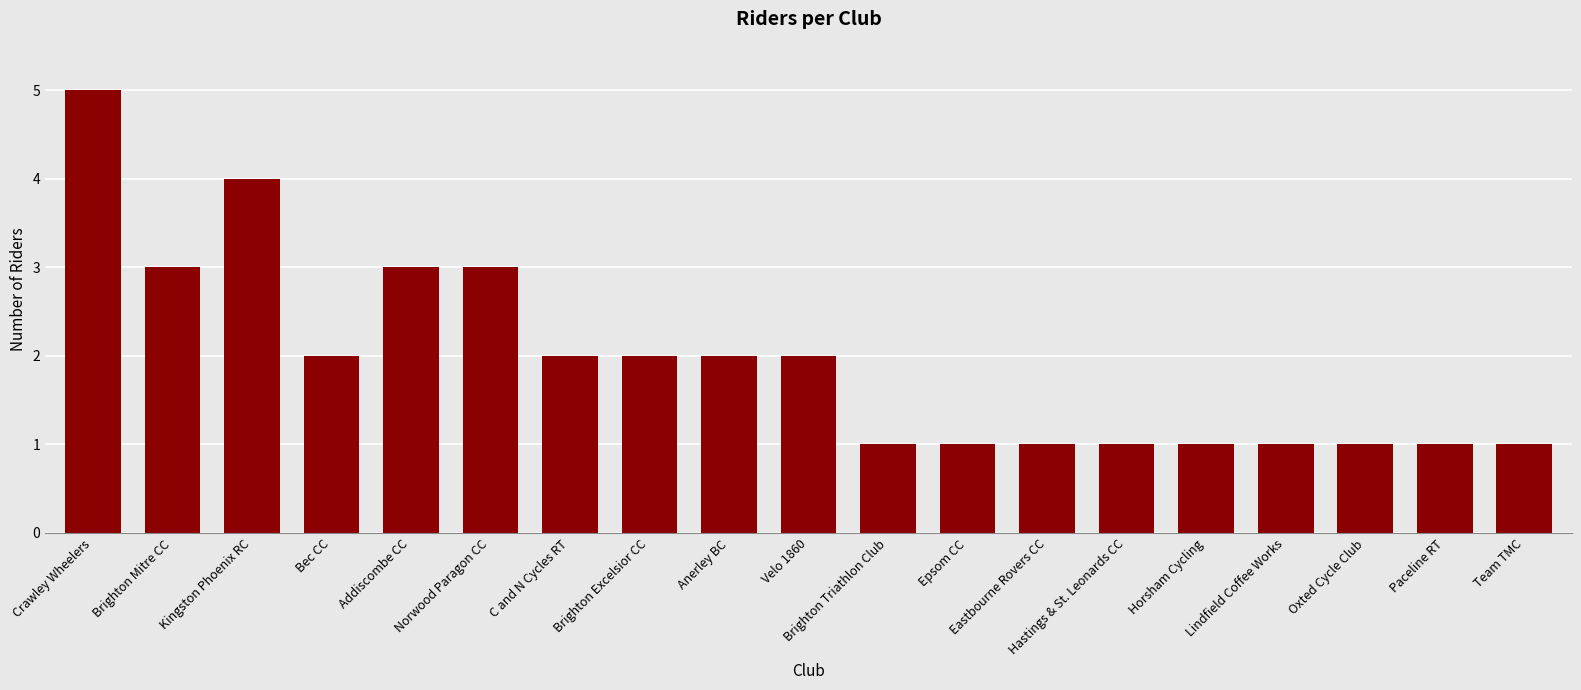

What is the difference between the maximum and minimum values?

4